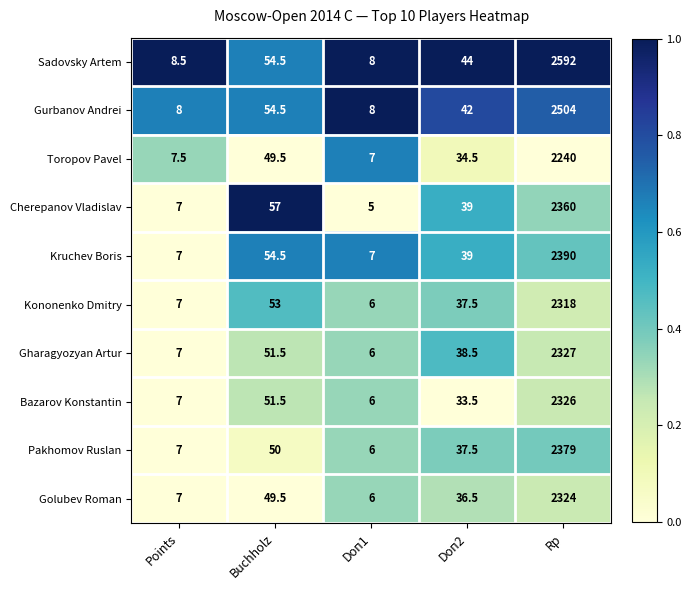

At which category is the sum across all series the highest?

Rp